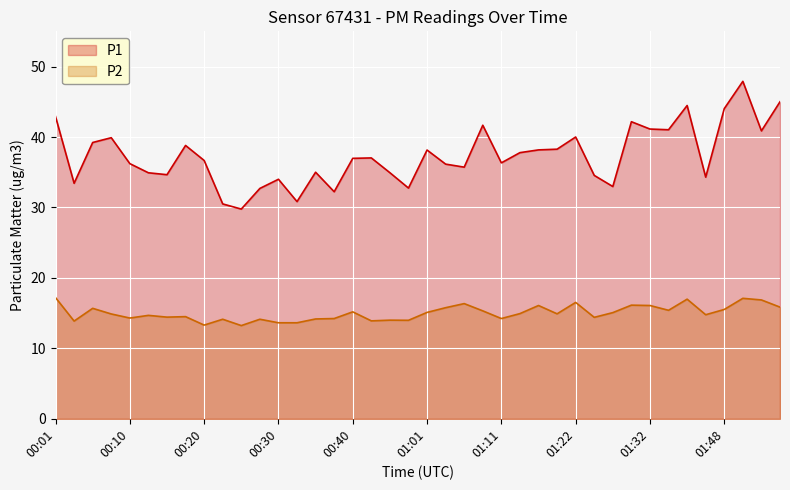

List the series in order of their overall mean, highest first.

P1, P2